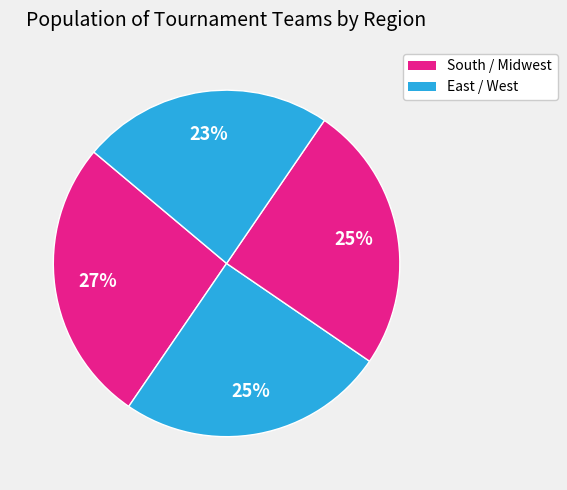

How many slices are in this pie chart?

4